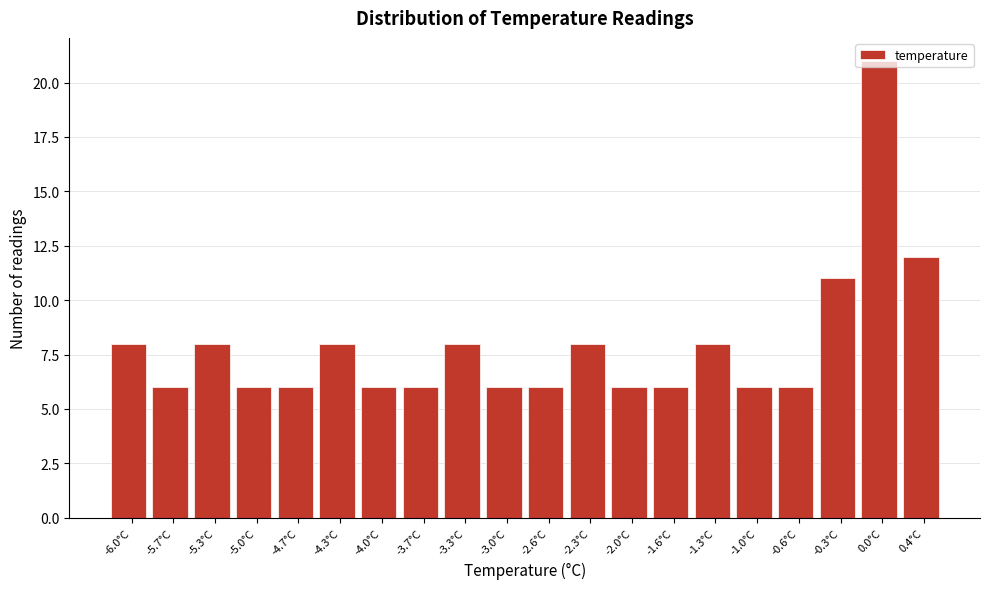

At which label is the value closest to 13?

0.4°C